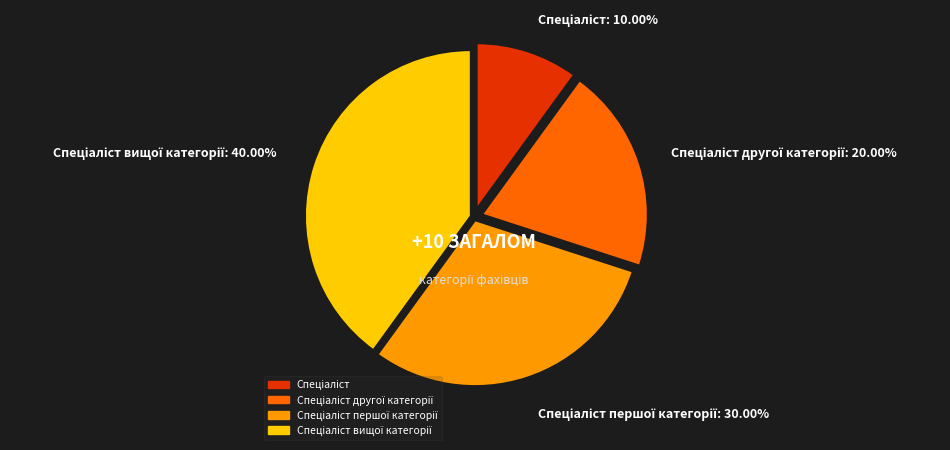

How many slices are in this pie chart?

4